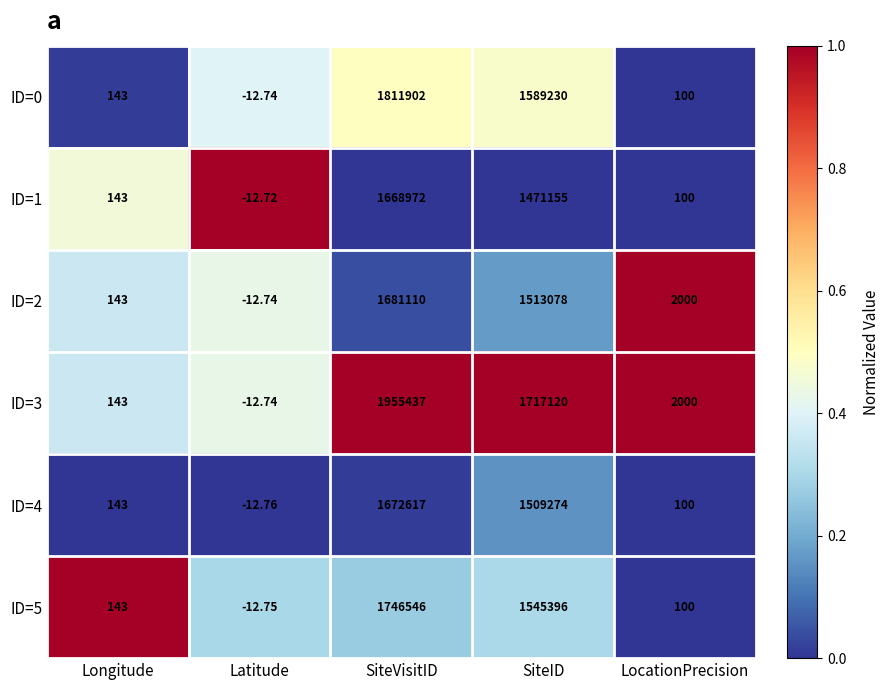

Which series has the largest total across all categories?

ID=3